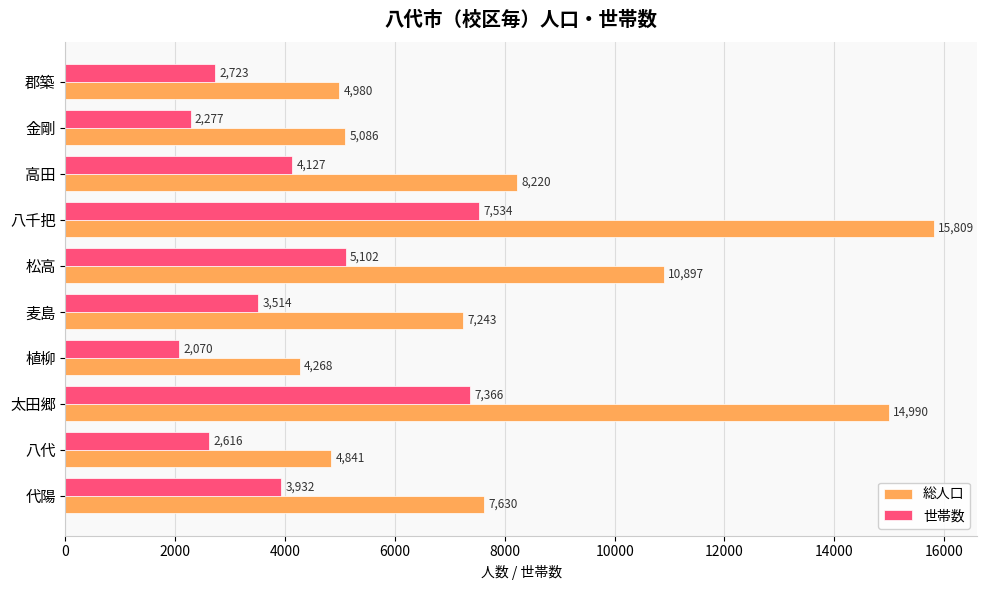

Where is 総人口 nearest to the value 10038?

松高